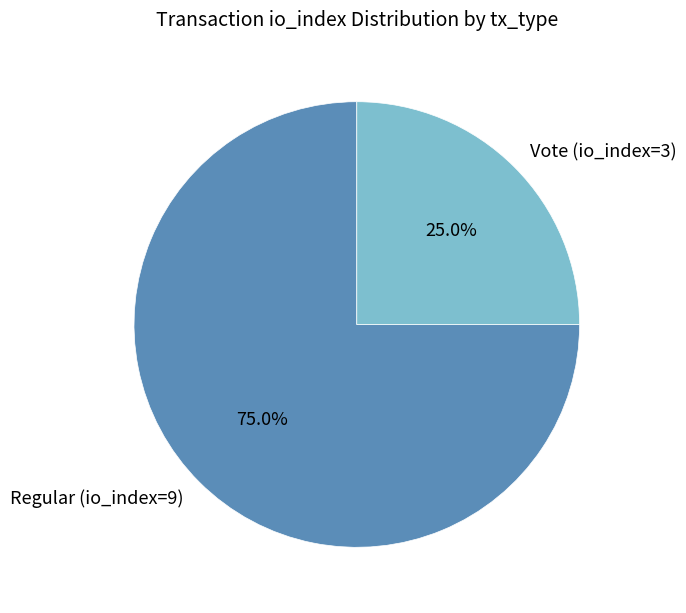

To the nearest percent, what percentage of the pie is Regular (io_index=9)?

75%